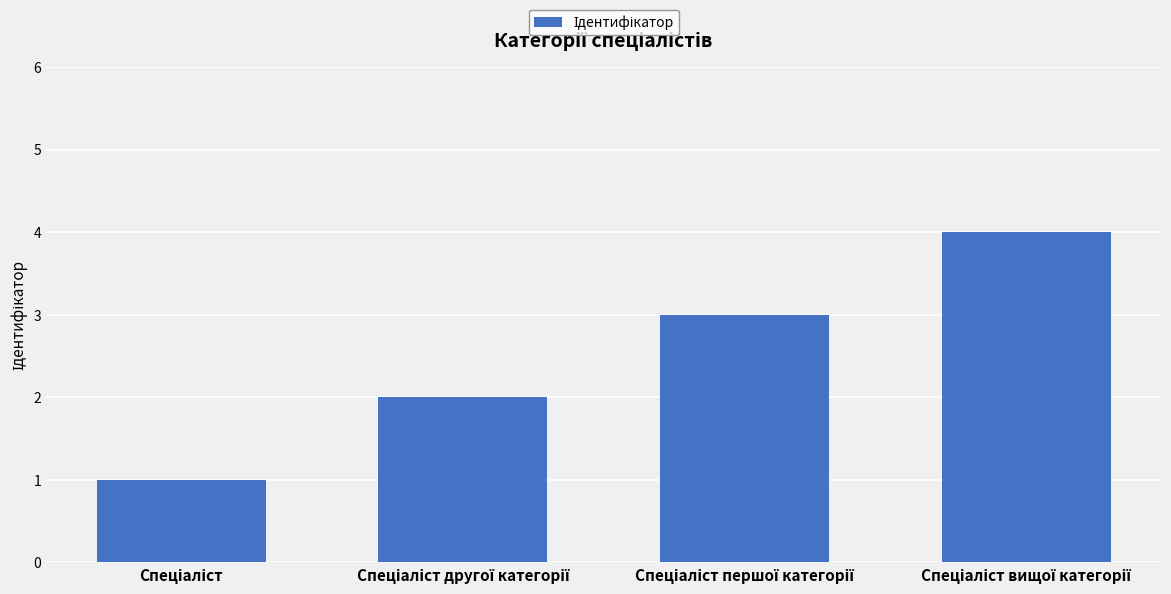

Reading left to right, transcribe all the data shown in this chart.

1	2	3	4